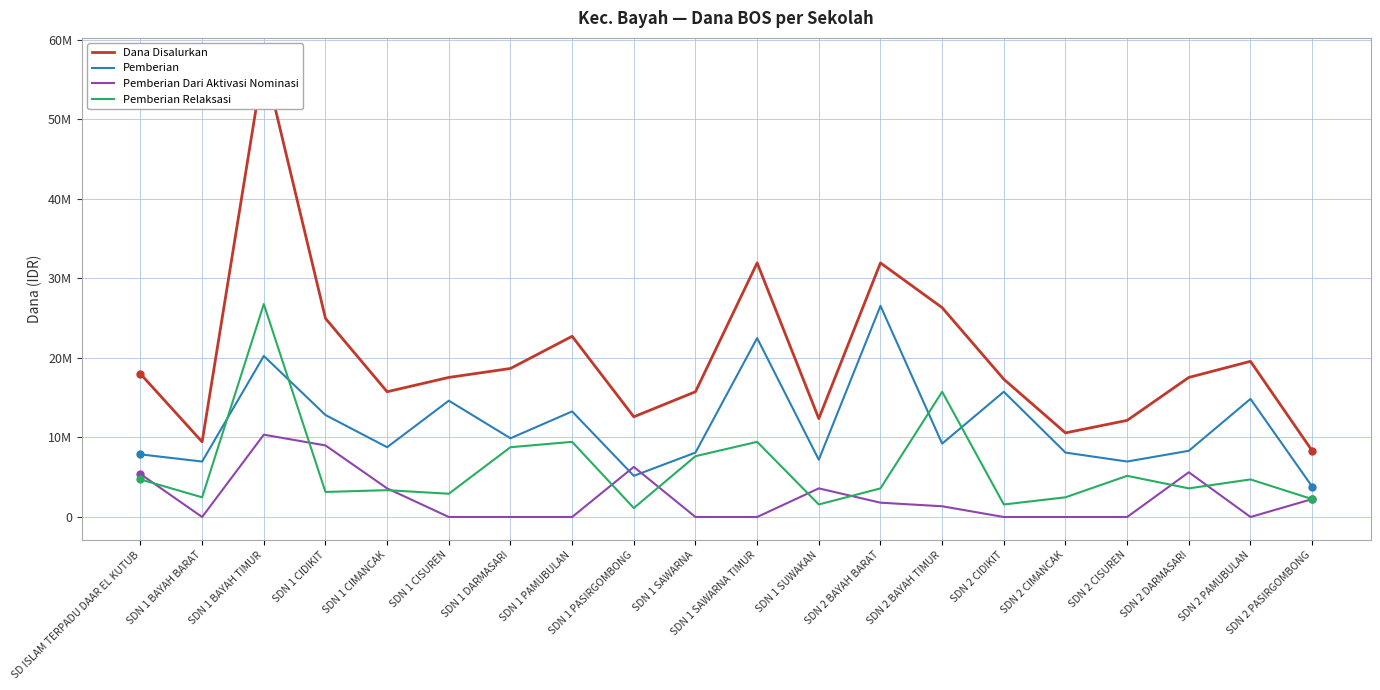

Which series changed the most between SD ISLAM TERPADU DAAR EL KUTUB and SDN 2 PAMUBULAN?

Pemberian